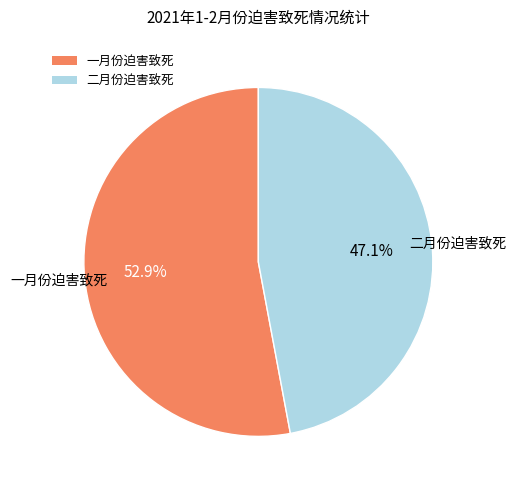

What percentage is the 一月份迫害致死 slice, to the nearest percent?

53%